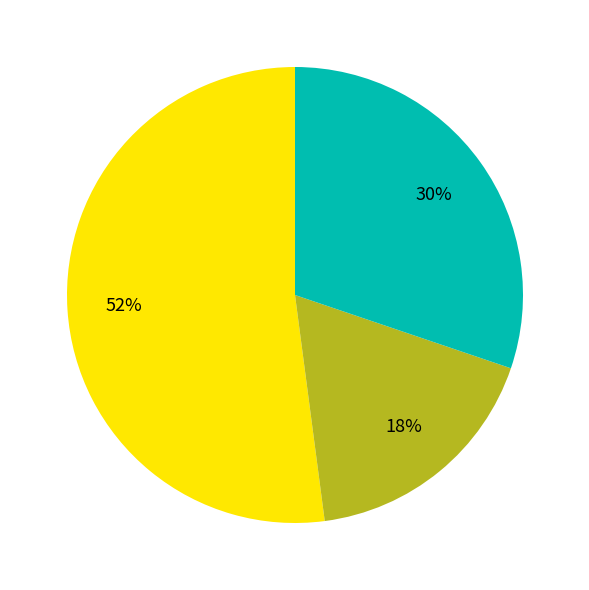

To the nearest percent, what is the average slice percentage?

33%